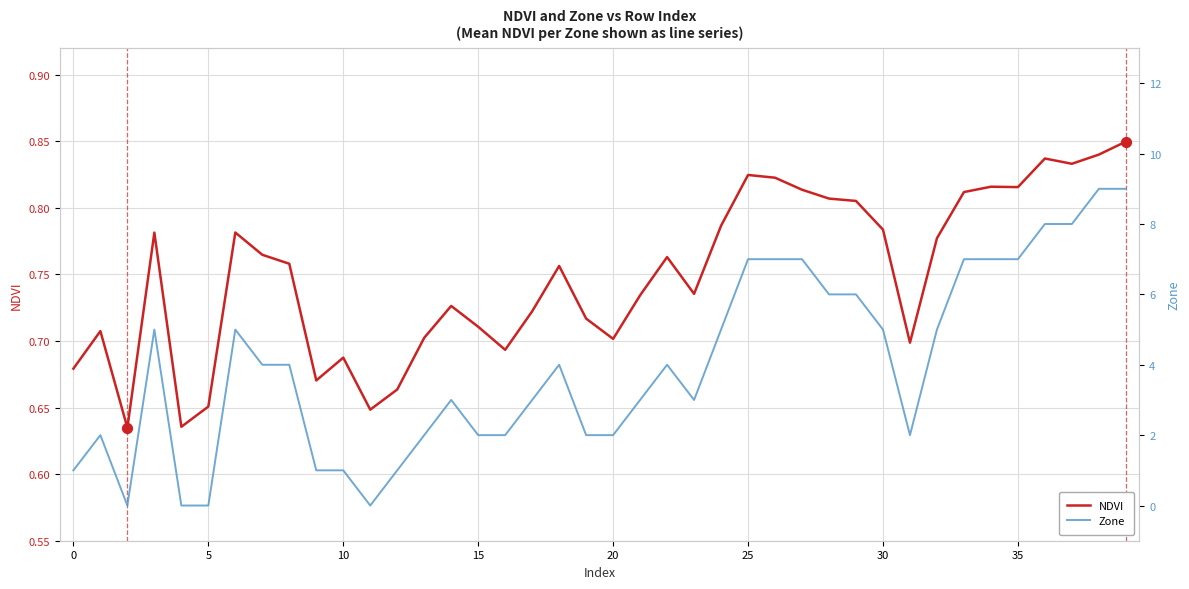

Which series contains the highest Y value?

Zone